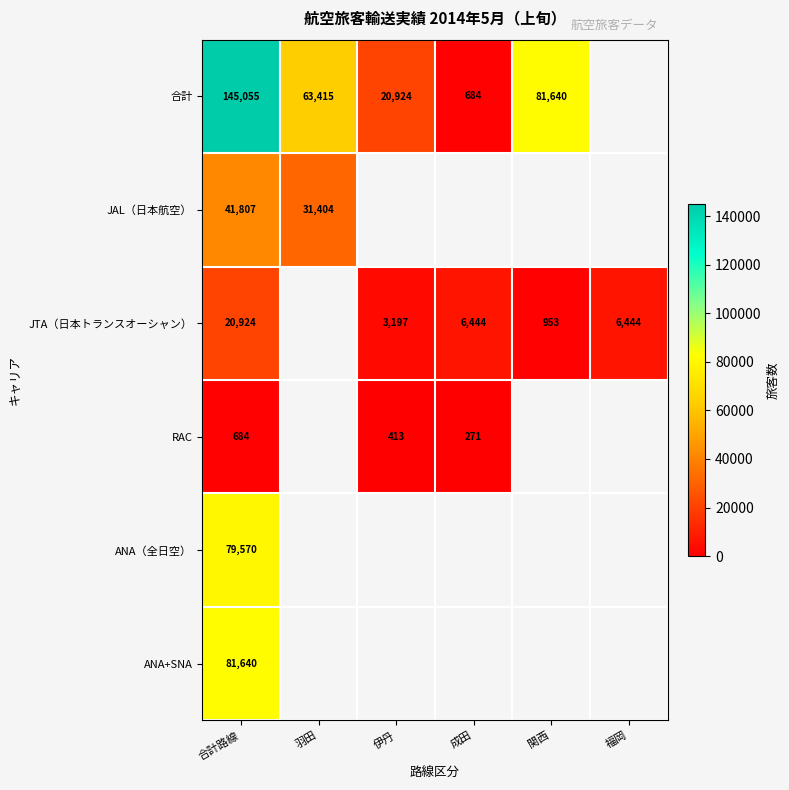

At which category is the sum across all series the highest?

合計路線